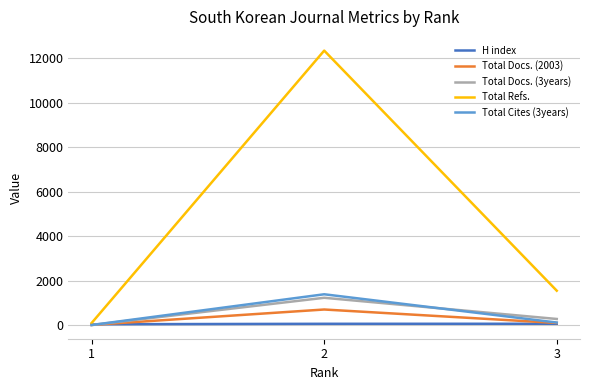

Between 3 and 2, which series saw the biggest shift?

Total Refs.